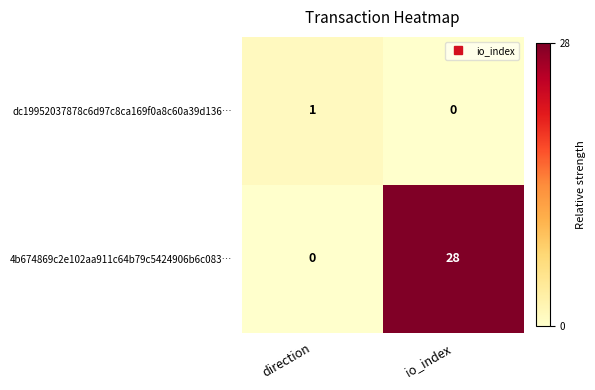

Reading right to left, transcribe all the data shown in this chart.

dc19952037878c6d97c8ca169f0a8c60a39d136…: 0	1
4b674869c2e102aa911c64b79c5424906b6c083…: 28	0